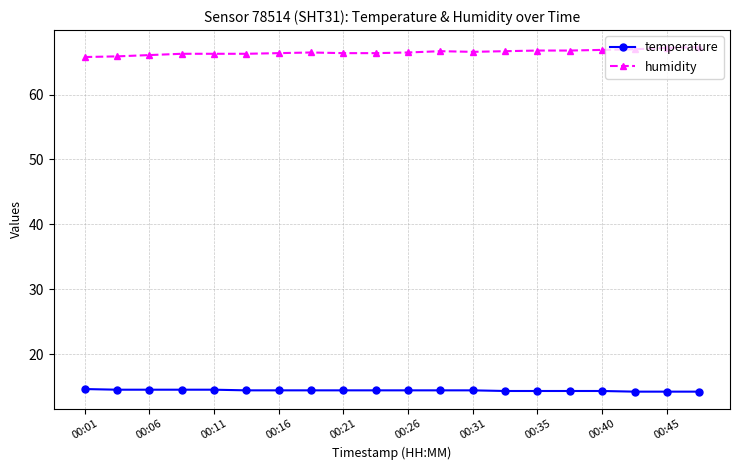

What is the value of the temperature point at the 11th from the left?

14.4